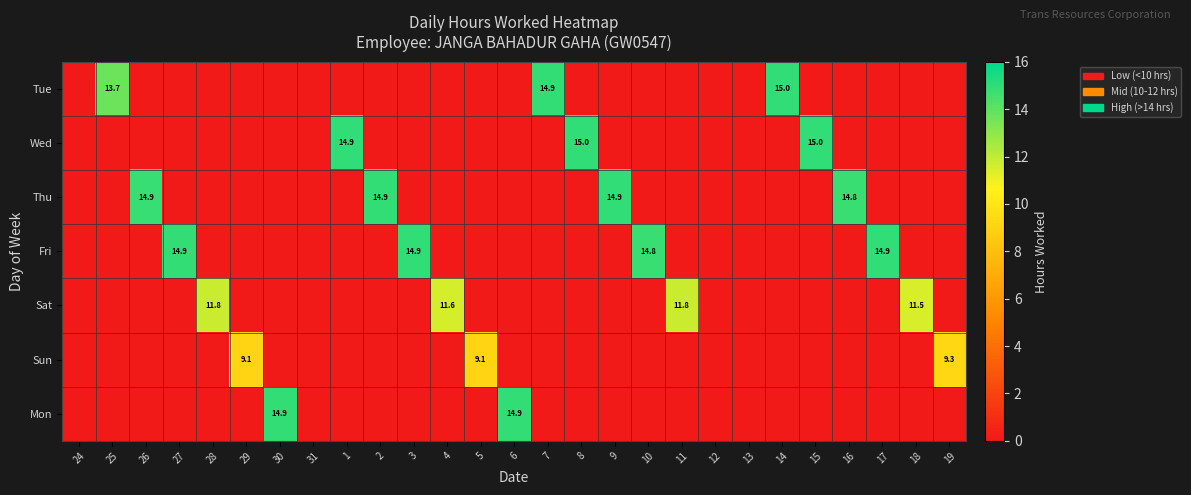

What is the difference between the Tue values at 4 and 14?

15.0